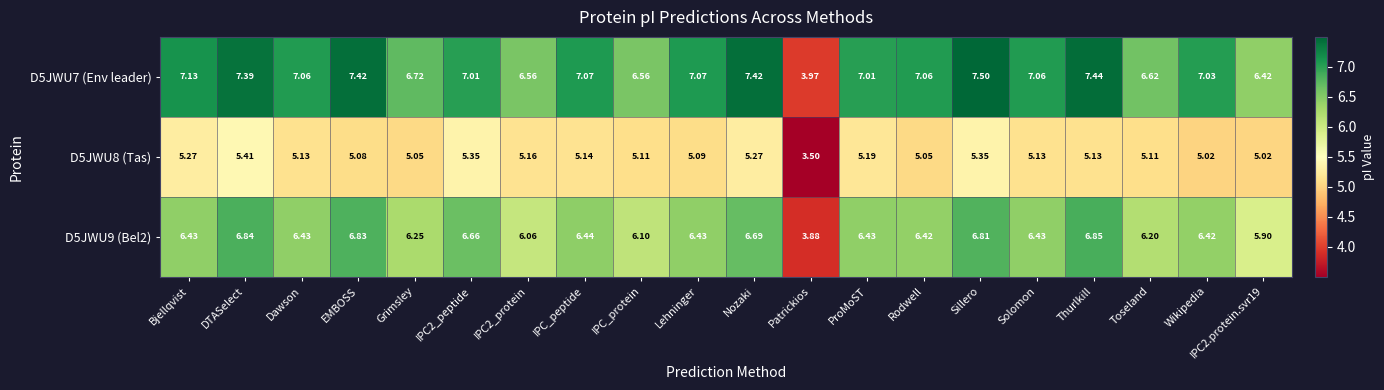

Is the value of D5JWU8 (Tas) at IPC2.protein.svr19 greater than the value of D5JWU9 (Bel2) at Rodwell?

No